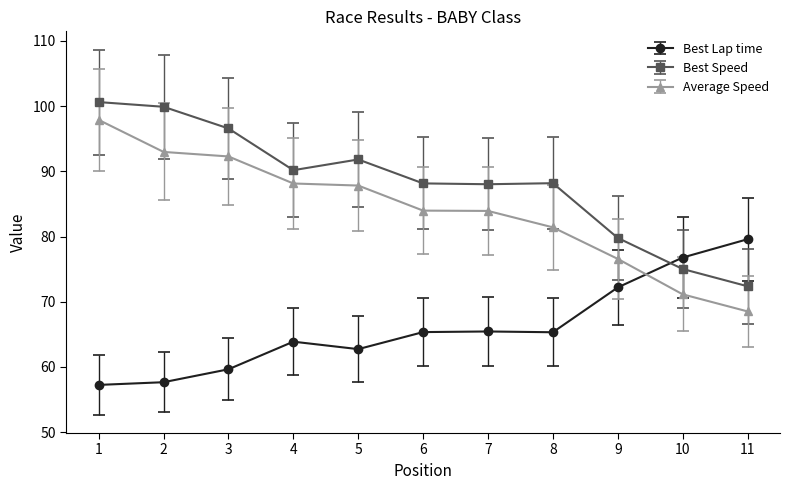

At which label does Average Speed reach its peak?

1